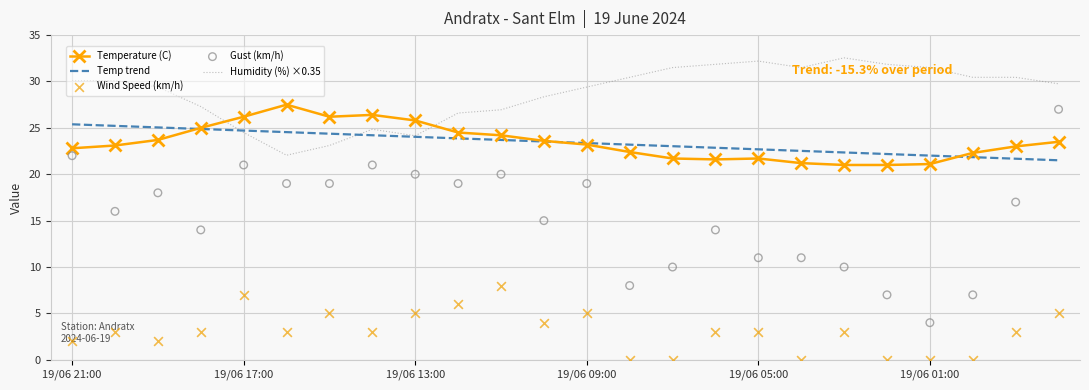

What is the minimum value for Temp trend?

21.5